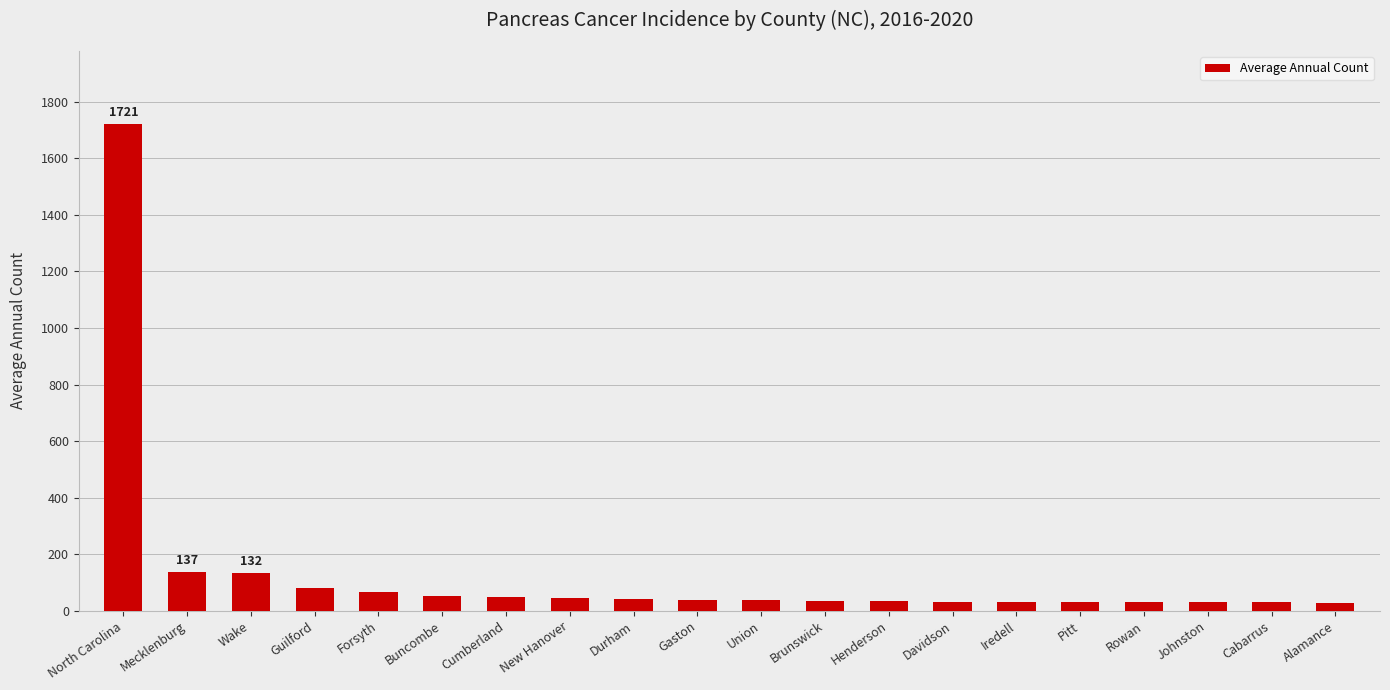

What is the label of the 18th bar from the left?

Johnston